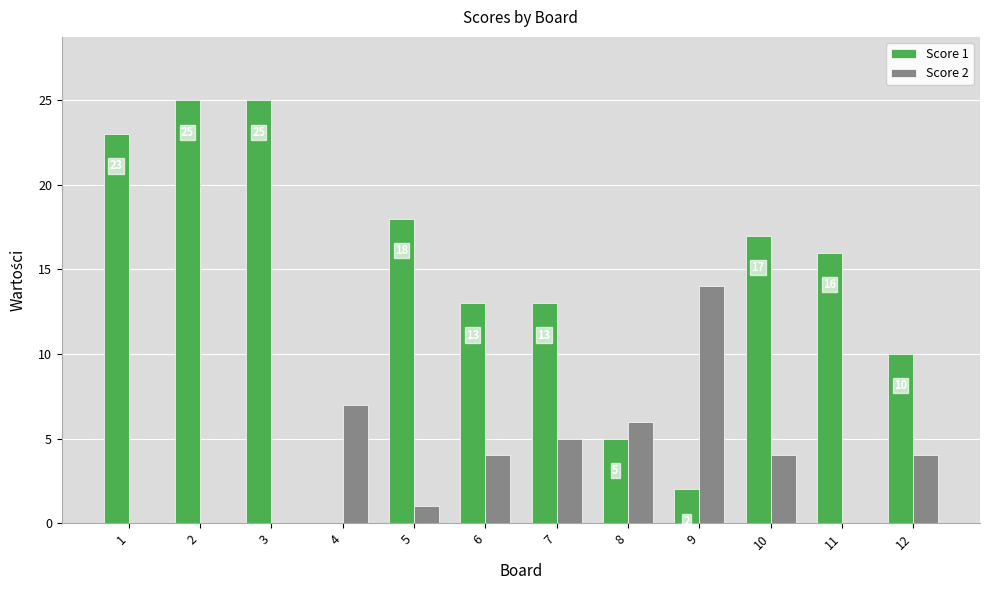

What is the average value of the Score 1 series?

14